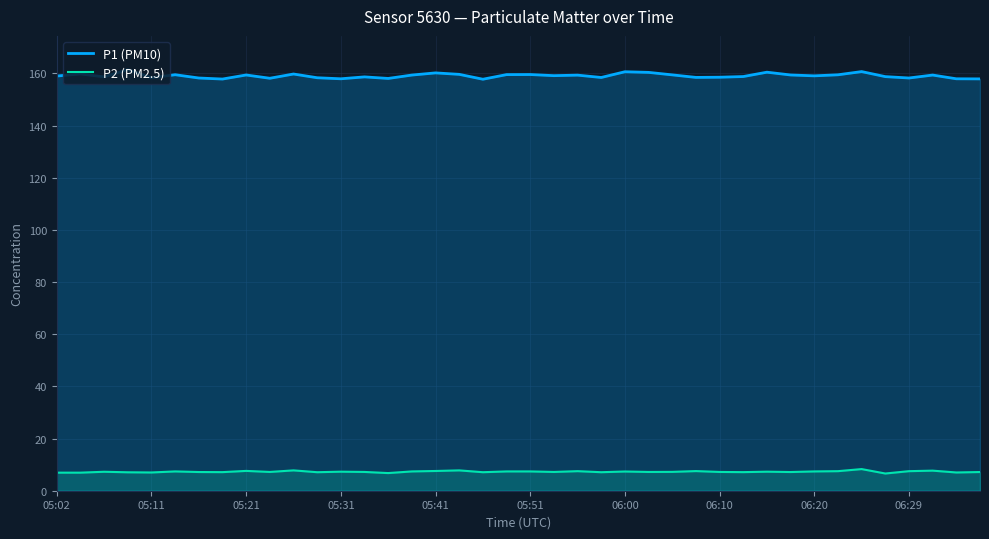

Is it true that P1 (PM10) equals 245.1 at 06:29?

False